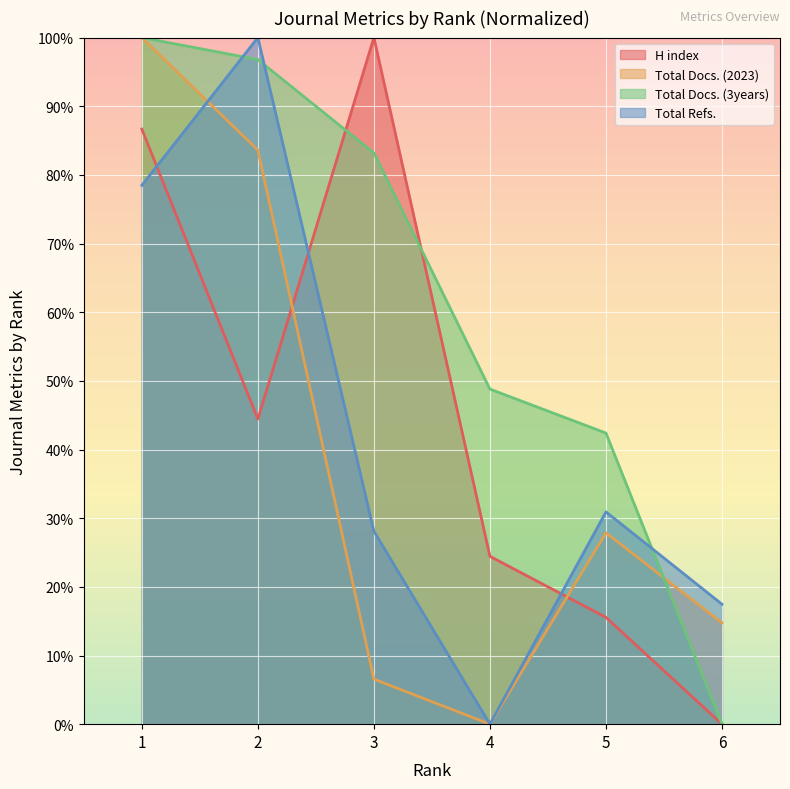

How many values in the Total Docs. (2023) series exceed 27?

3